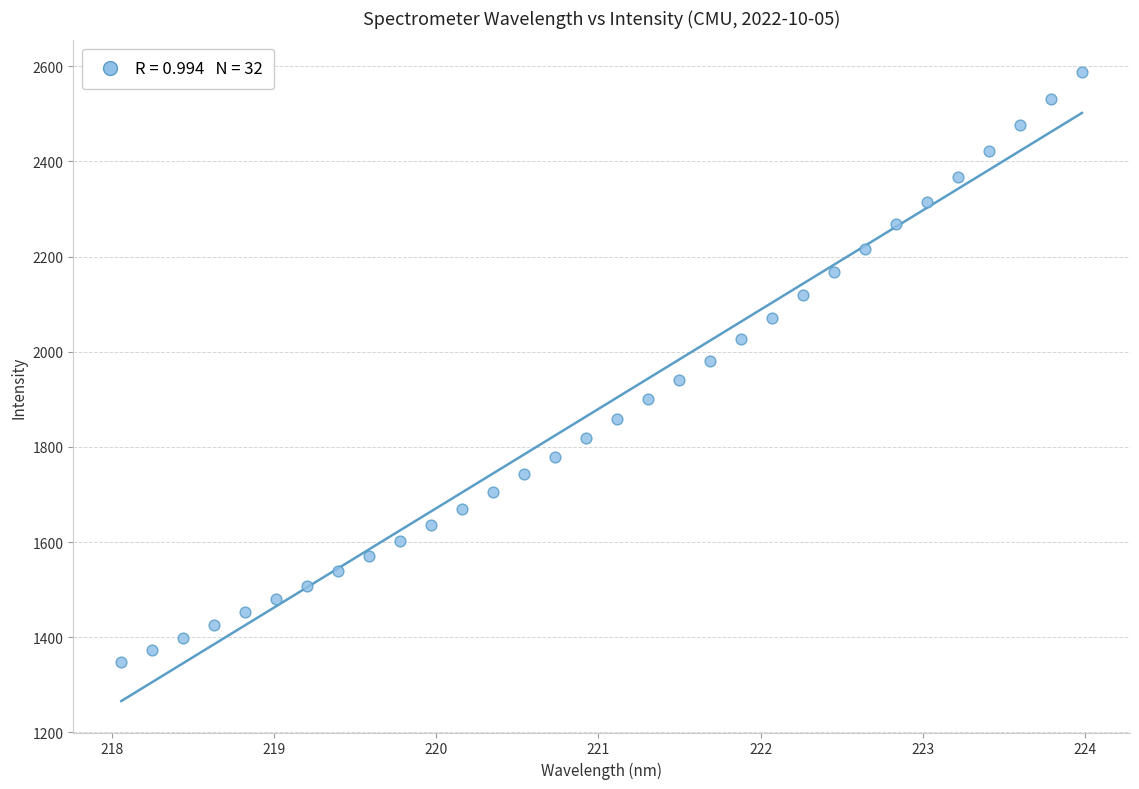

What is the range of Y values (max minus min)?

1241.1